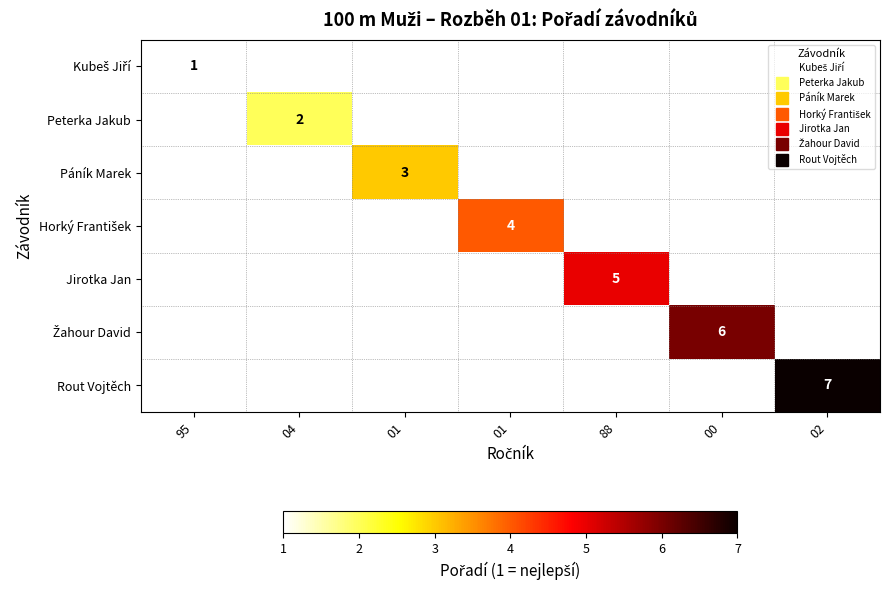

How many distinct data groups are displayed?

7